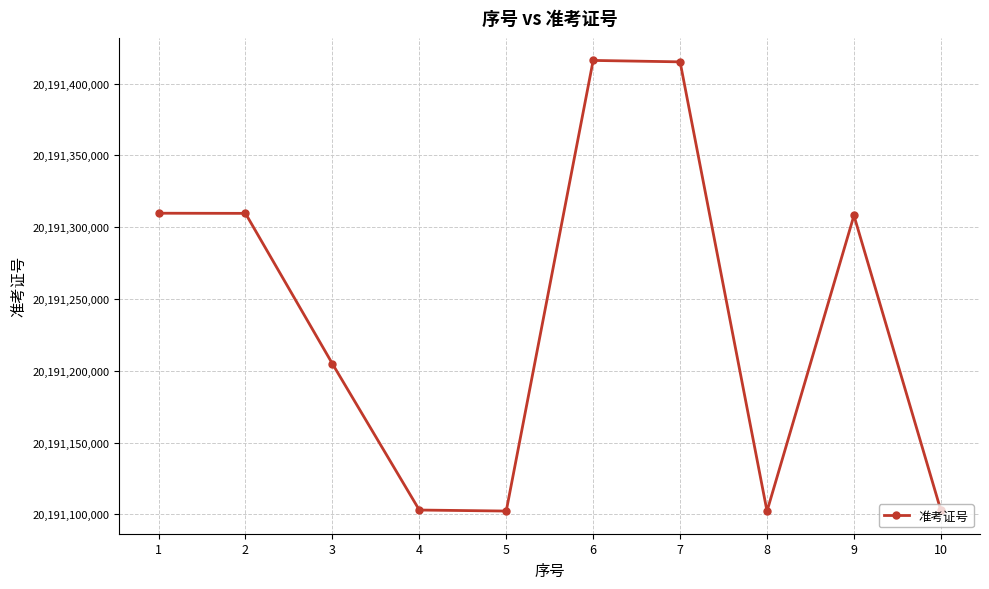

The value at 8 is 9835740870. True or false?

False